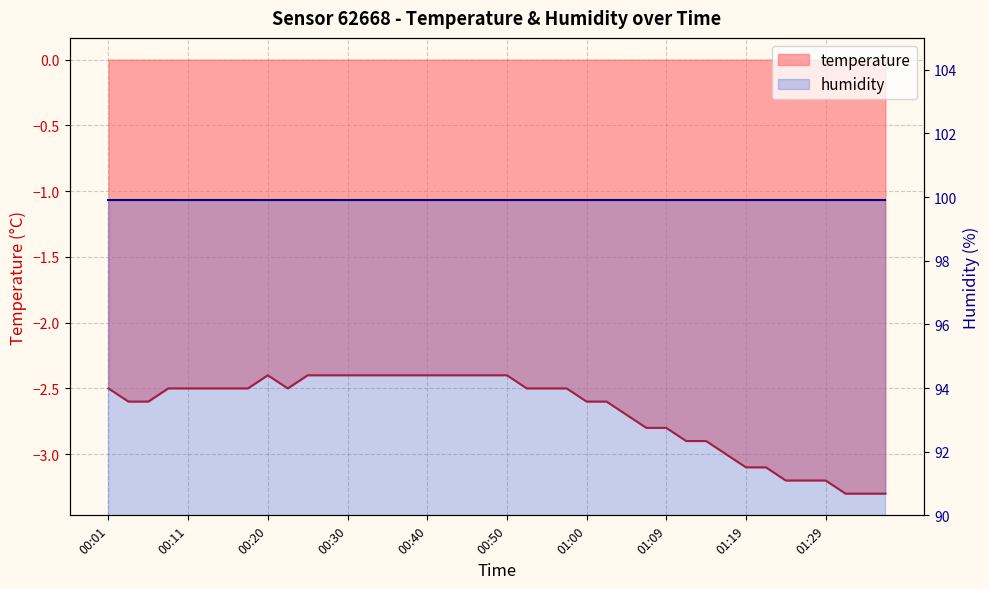

What value does the data have at 01:02?

-2.6